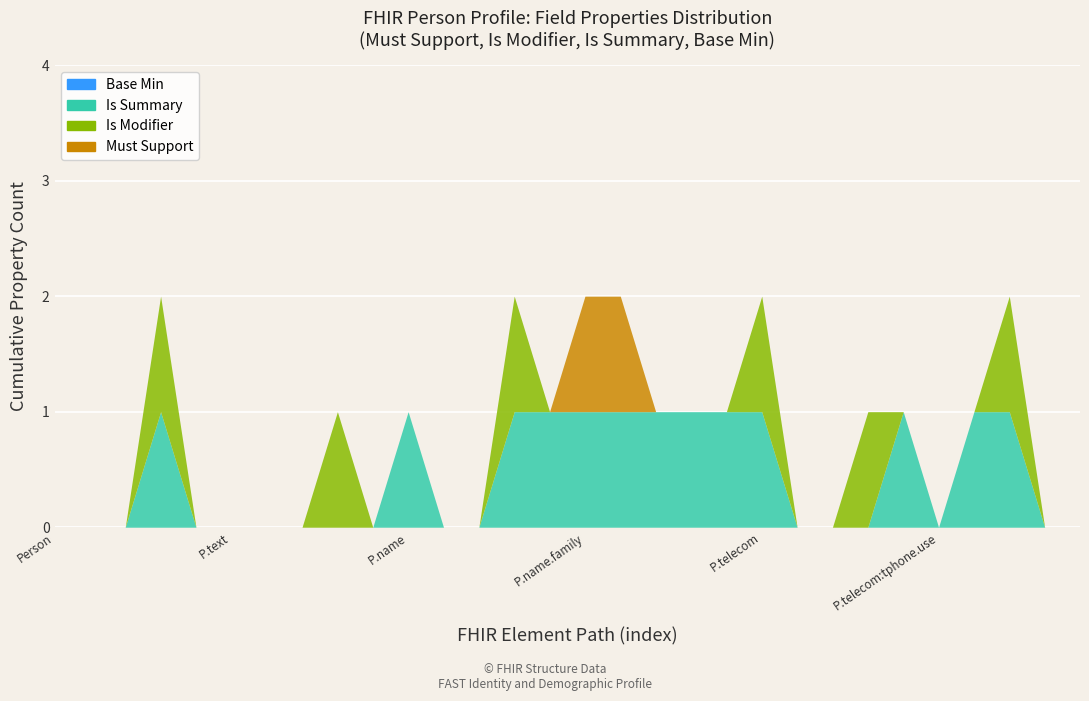

List the series in order of their peak value, highest first.

Must Support, Is Modifier, Is Summary, Base Min